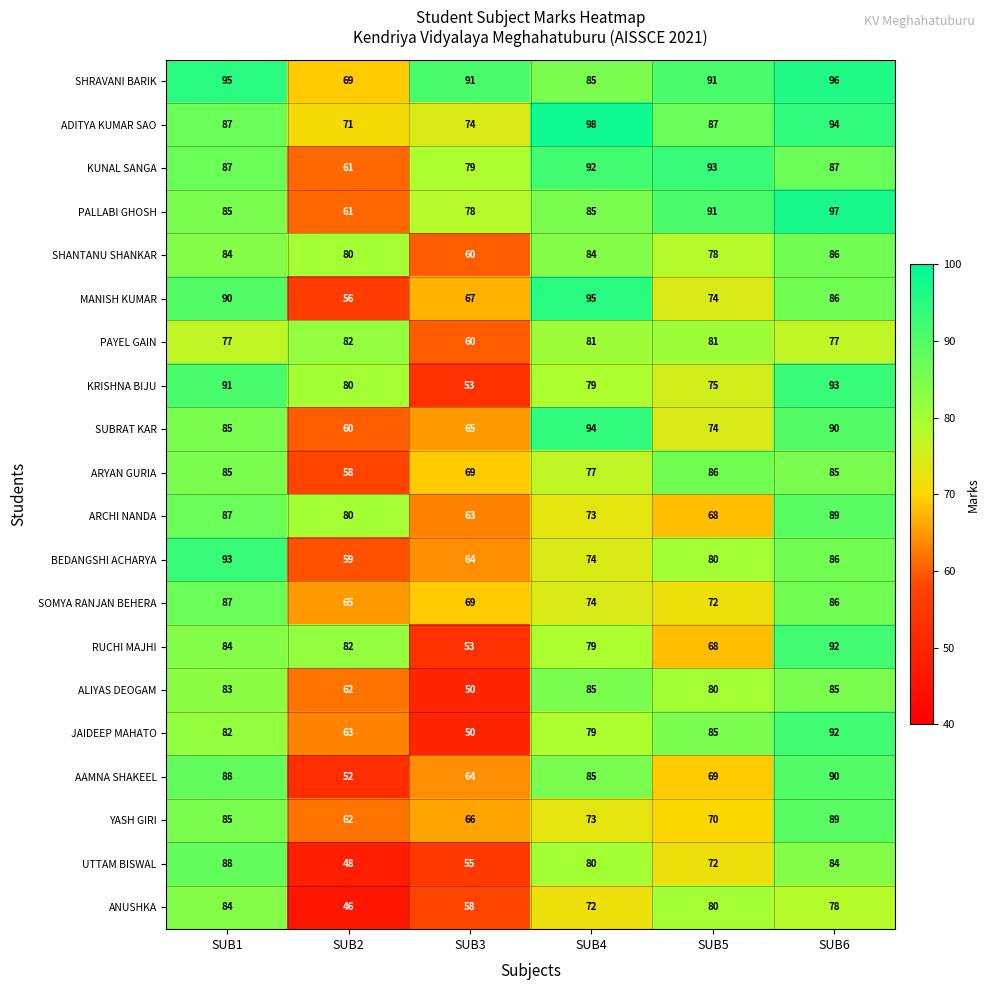

The YASH GIRI series shows 73 at SUB4. True or false?

True